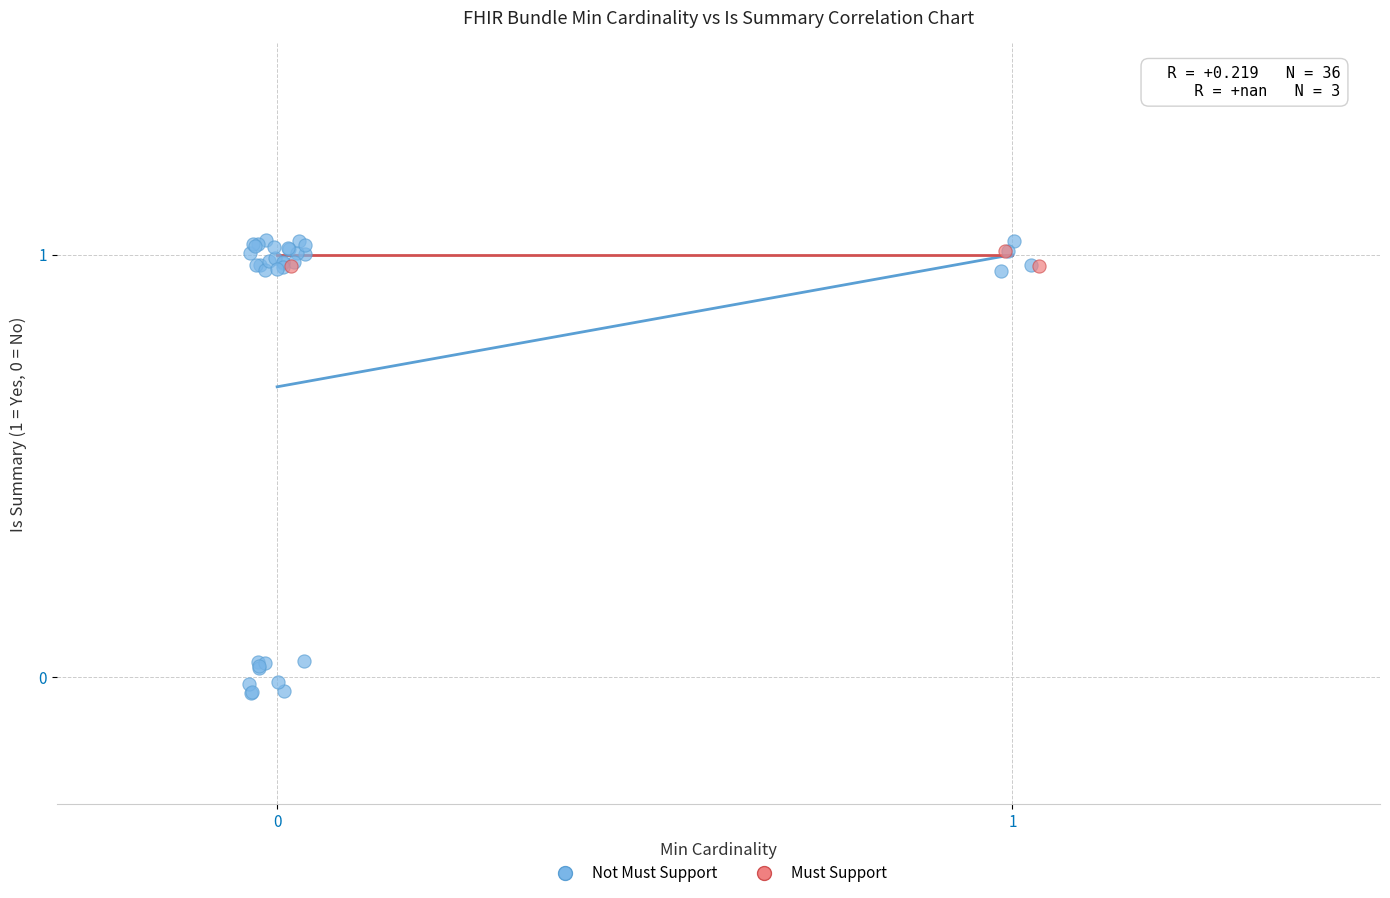

Which series has the widest spread of Y values?

Not Must Support